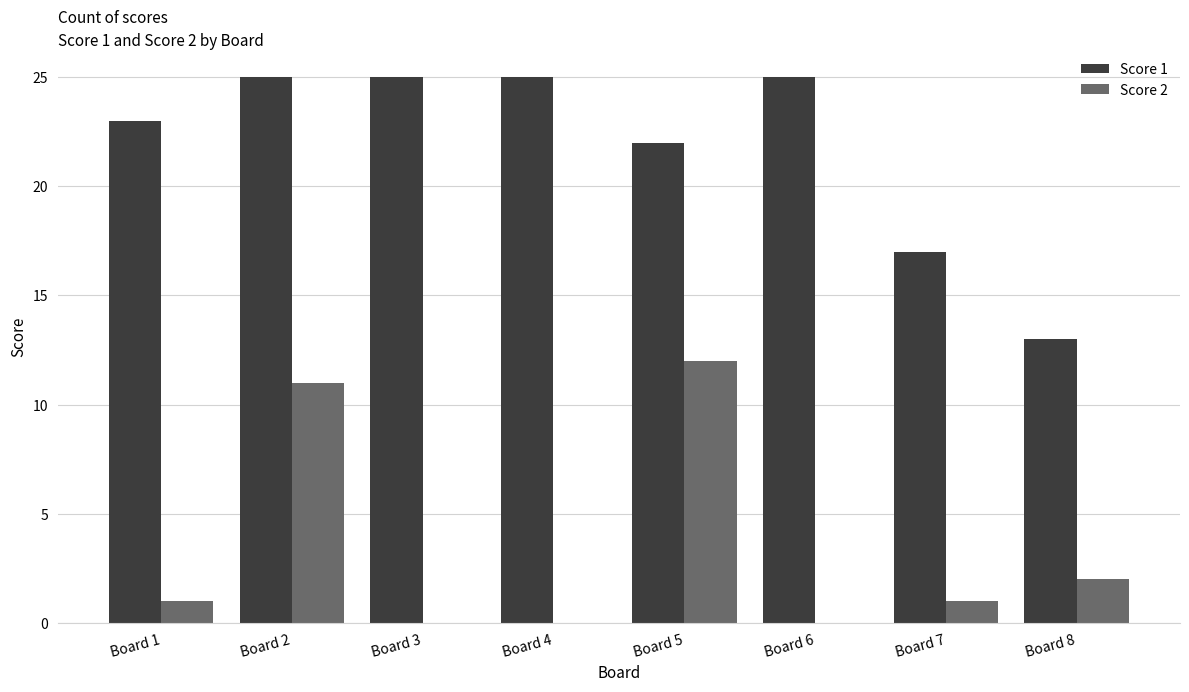

Is the value of Score 1 at Board 7 greater than the value of Score 2 at Board 4?

Yes